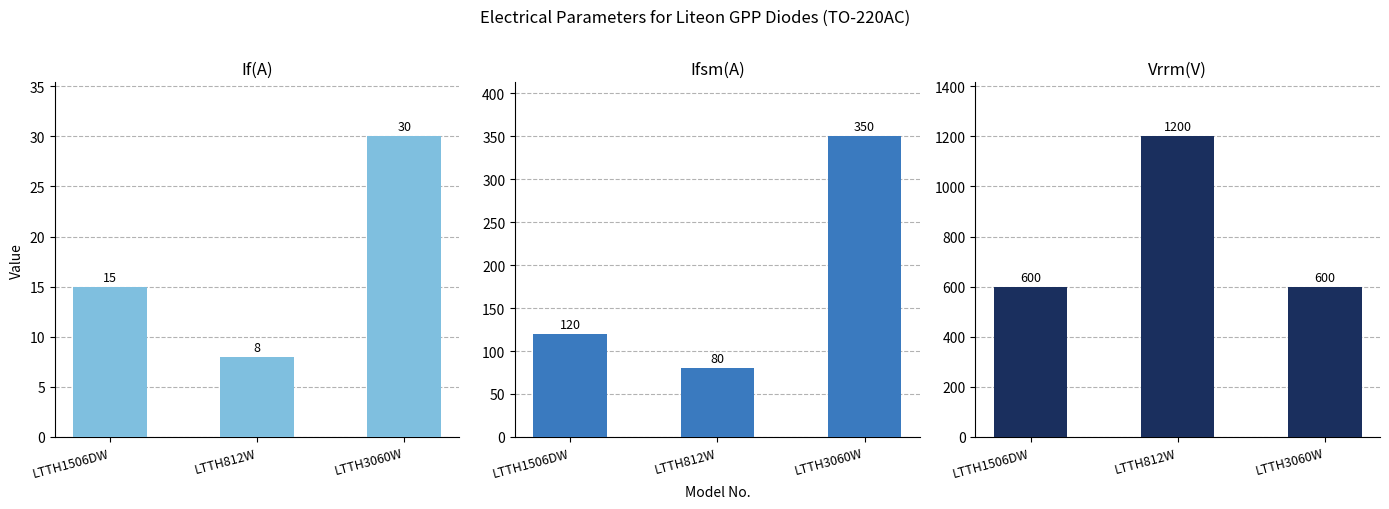

Reading left to right, what are all the values shown in this chart?

If(A): LTTH1506DW=15	LTTH812W=8	LTTH3060W=30
Ifsm(A): LTTH1506DW=120	LTTH812W=80	LTTH3060W=350
Vrrm(V): LTTH1506DW=600	LTTH812W=1200	LTTH3060W=600